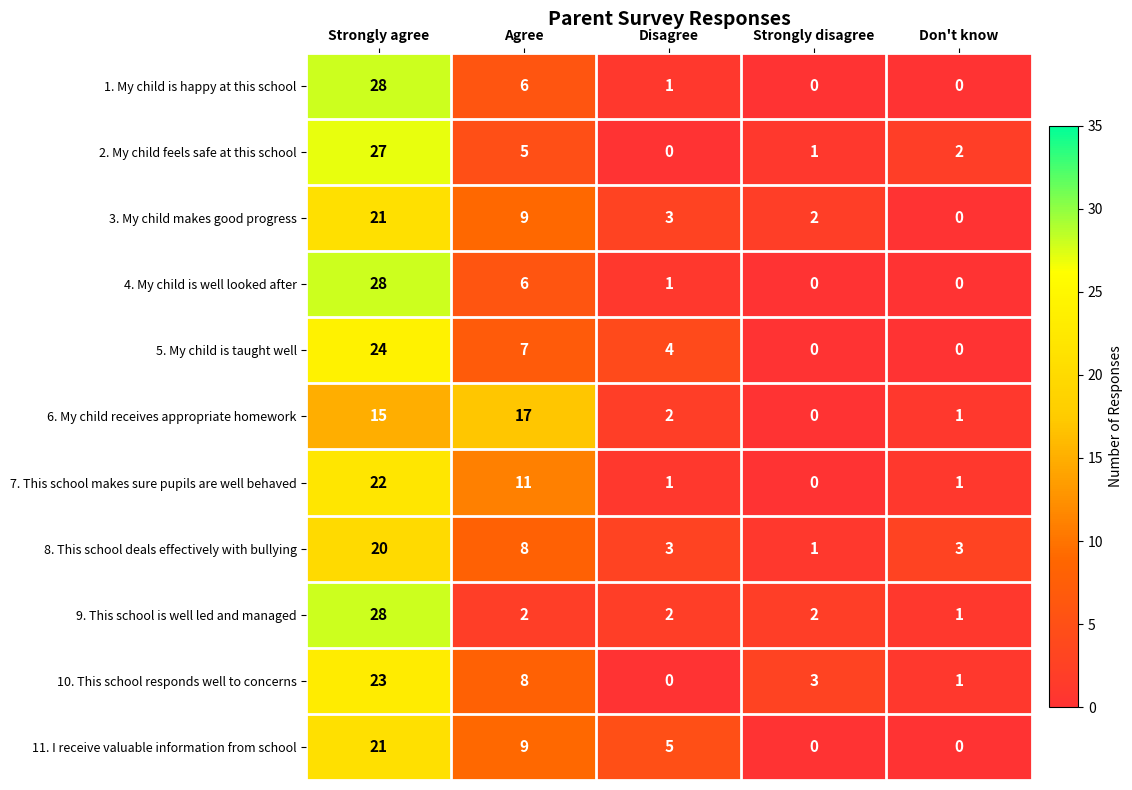

At which category is the sum across all series the highest?

Strongly agree